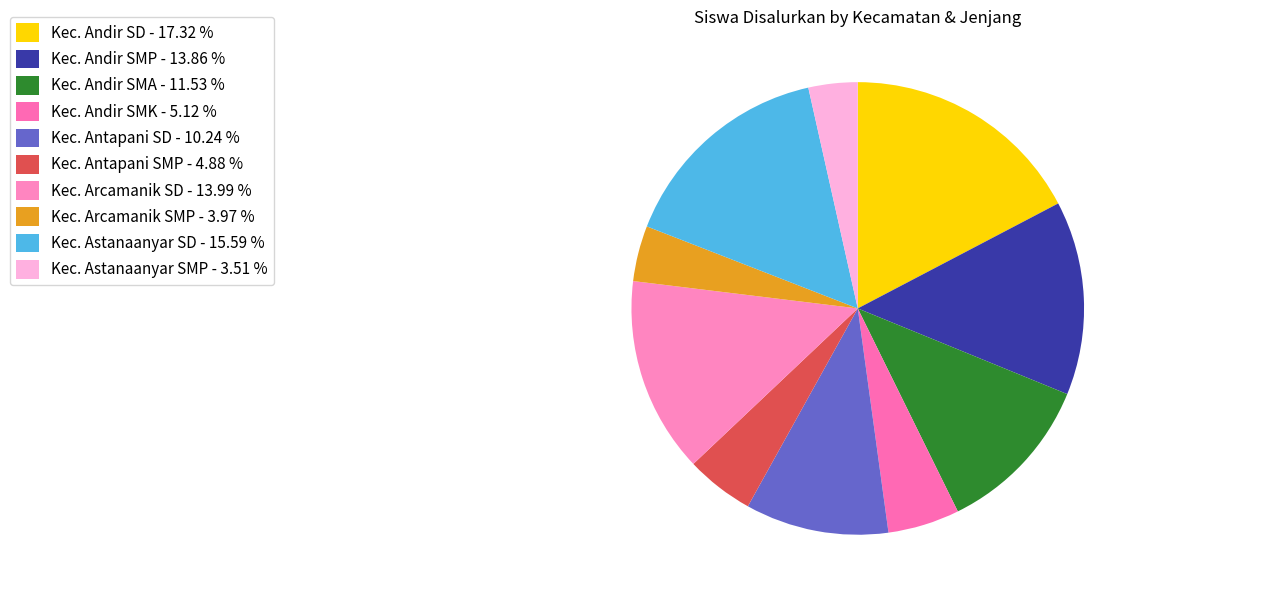

Rank the categories by value from lowest to highest.

Kec. Astanaanyar SMP, Kec. Arcamanik SMP, Kec. Antapani SMP, Kec. Andir SMK, Kec. Antapani SD, Kec. Andir SMA, Kec. Andir SMP, Kec. Arcamanik SD, Kec. Astanaanyar SD, Kec. Andir SD